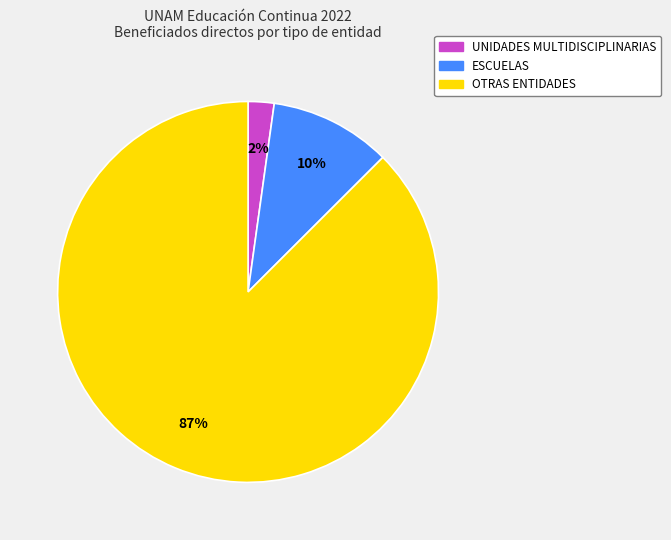

To the nearest percent, what is the average slice percentage?

33%